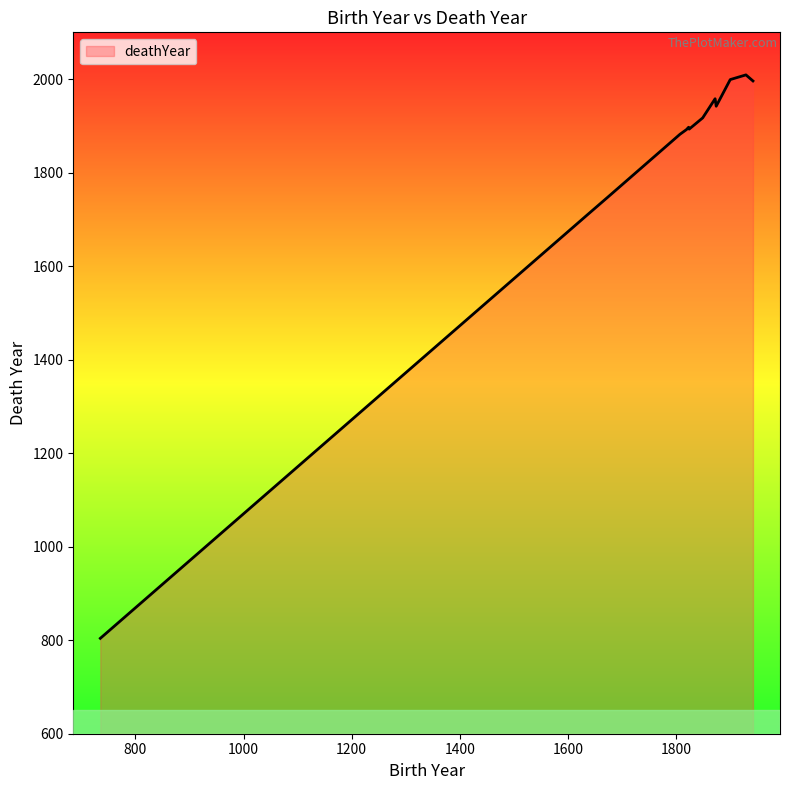

What is the minimum value shown in the chart?

804